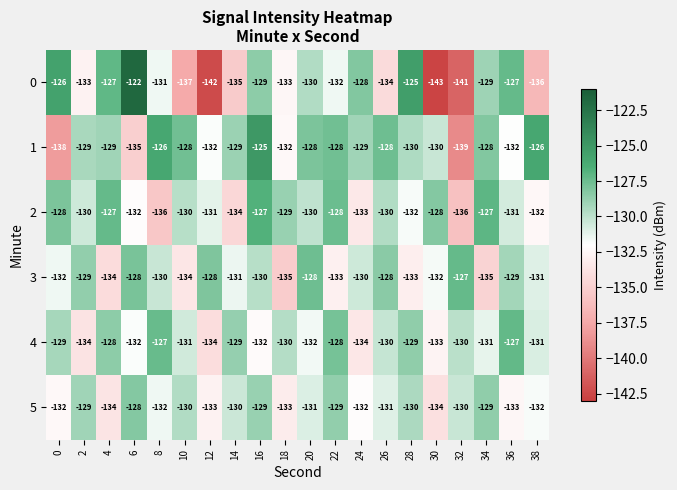

True or false: 4 has a value of -86 at 6.

False